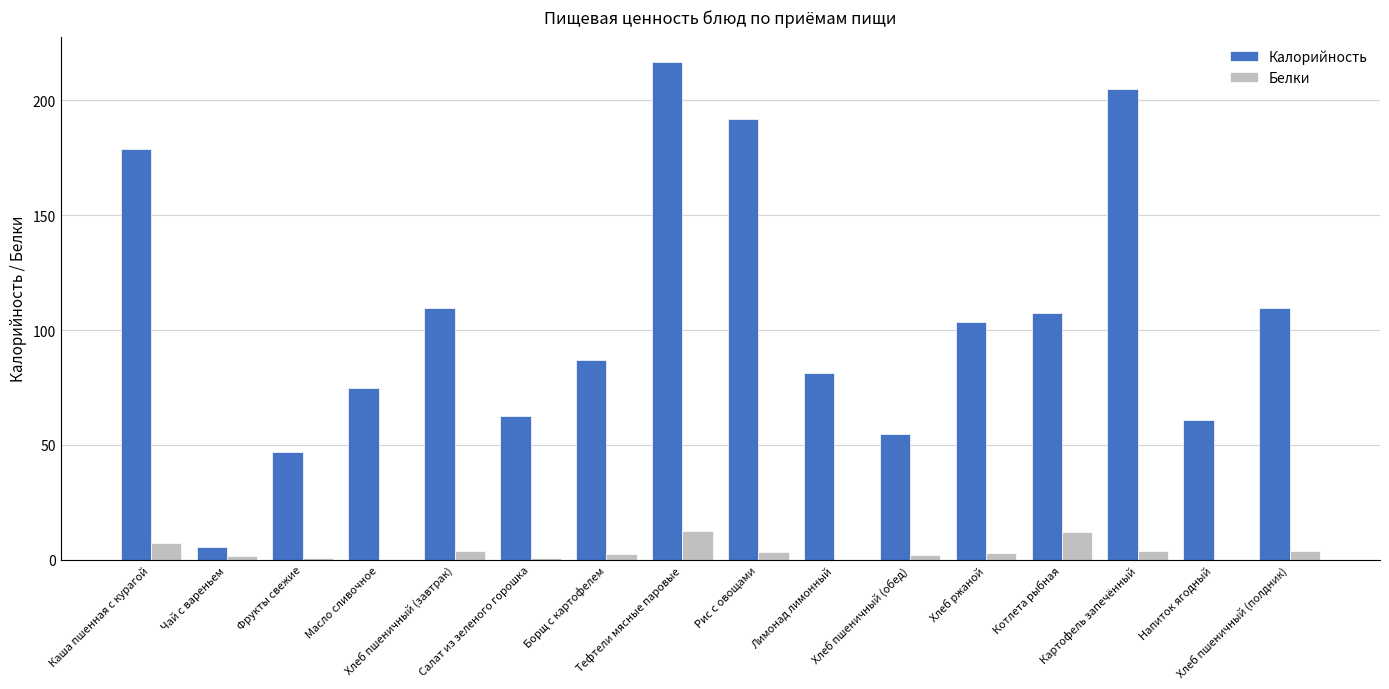

Which series has the largest total across all categories?

Калорийность